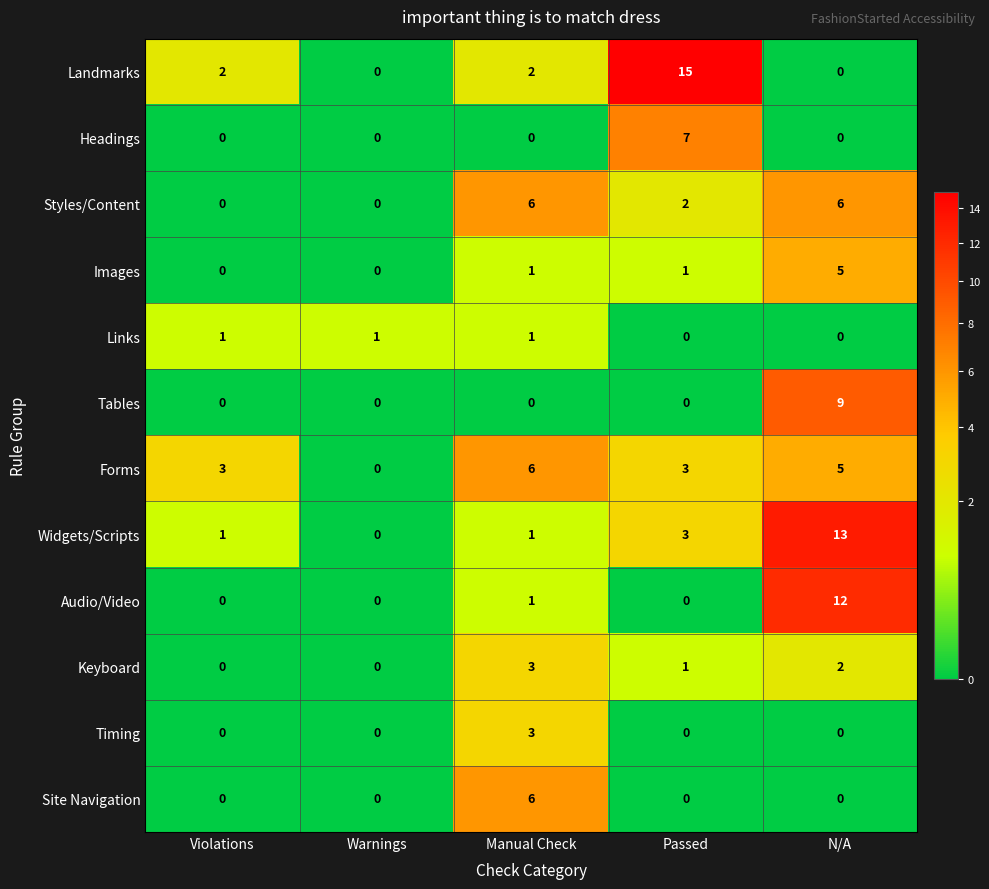

Count the number of data series in this chart.

12